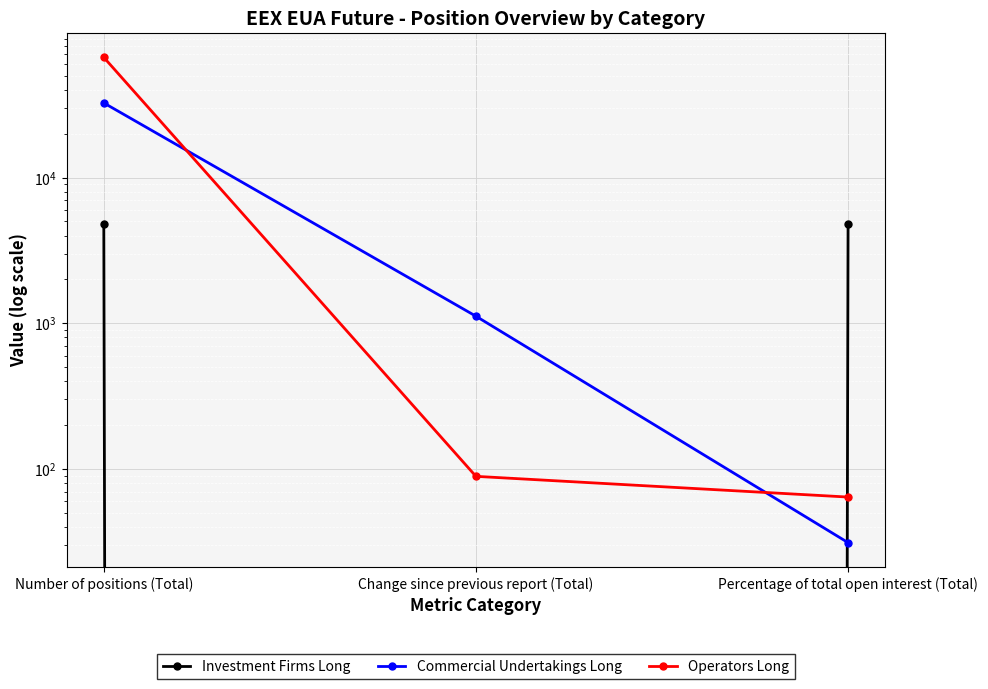

What is the spread (max minus min) of values at Change since previous report (Total)?

1118.0